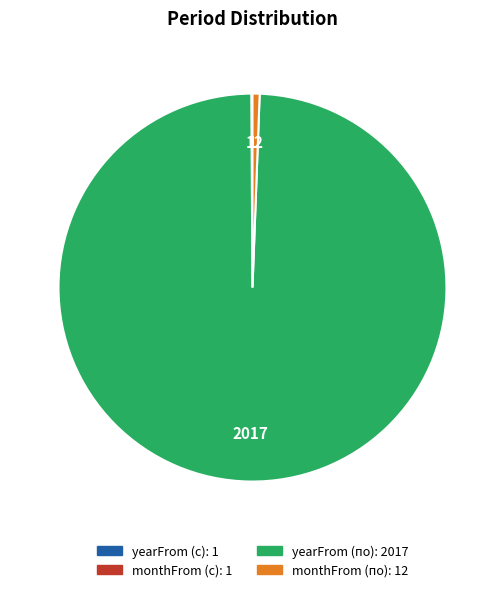

True or false: yearFrom (по) accounts for 99% of the total.

True